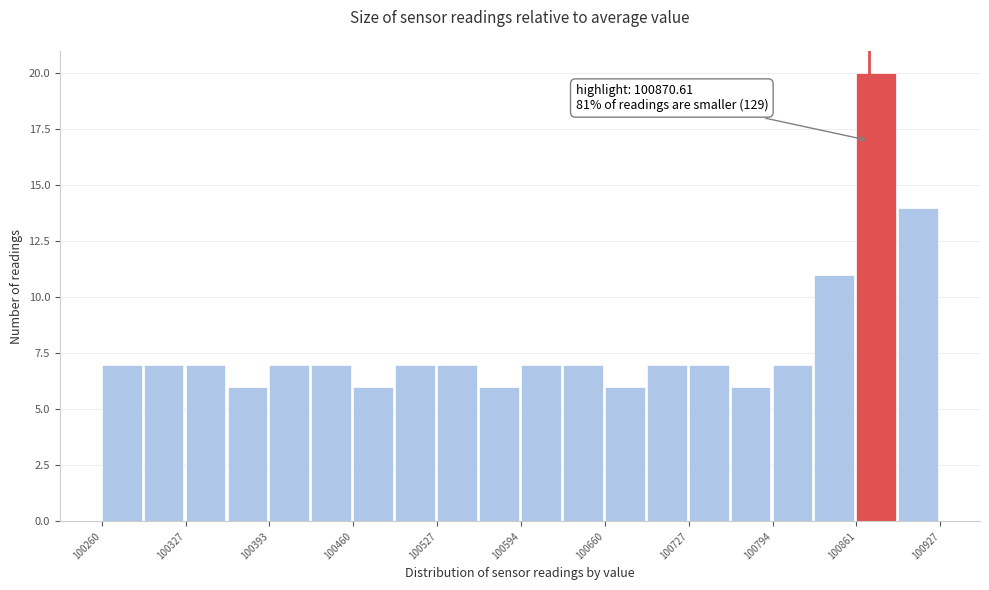

Around what value on the x-axis is the tallest bar? Give the approximate position of its centre, as read against the axis.

100880